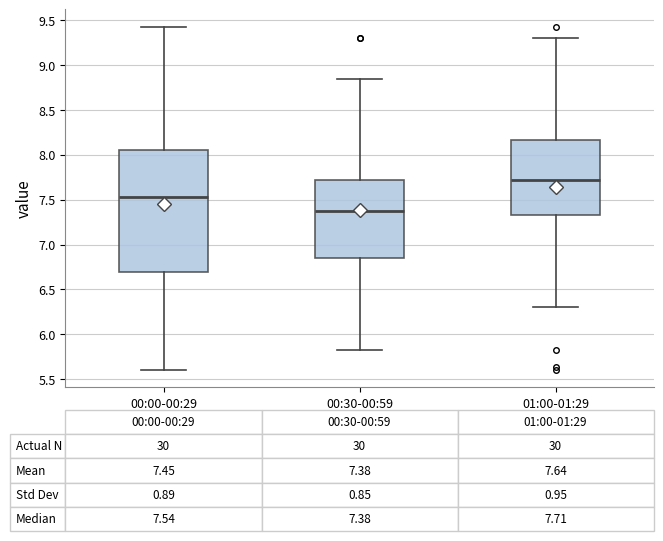

Comparing the boxes themselves (not the whiskers), which one is the tallest?

00:00-00:29